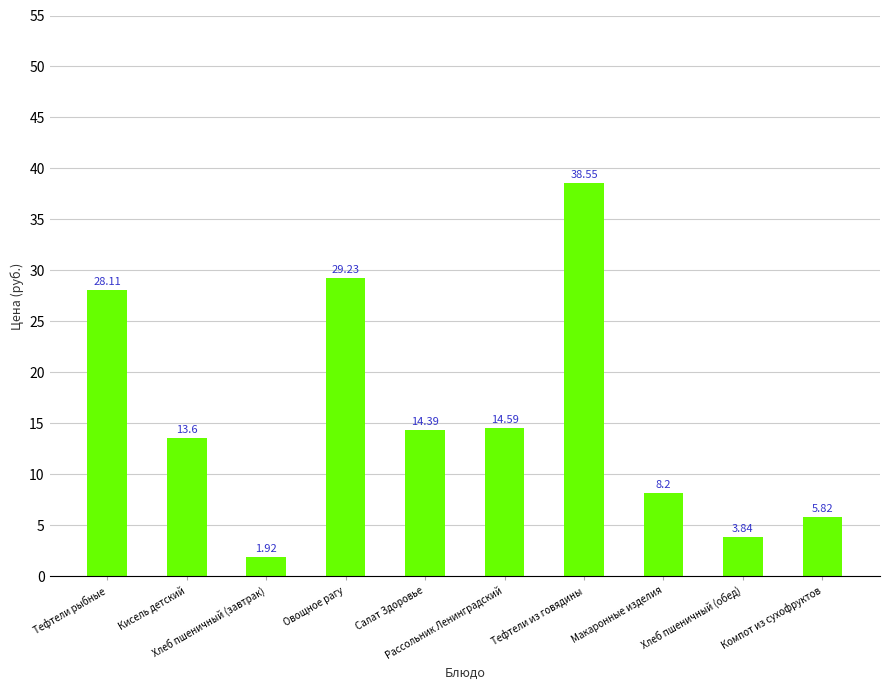

What is the average value?

15.8